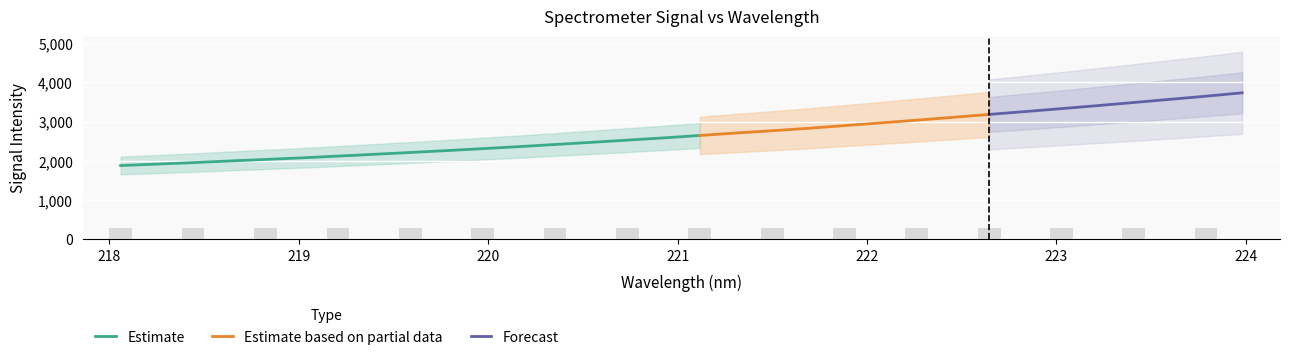

What is the difference between the second highest and minimum values in the x series?

5.7